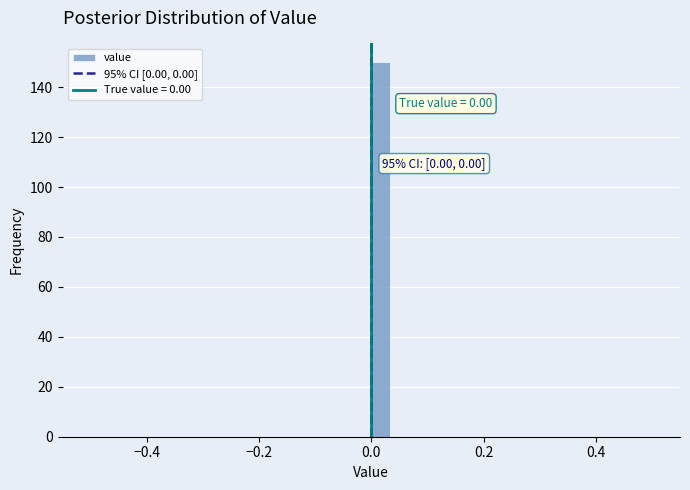

Read against the x-axis, roughly where is the centre of the tallest bar?

0.02